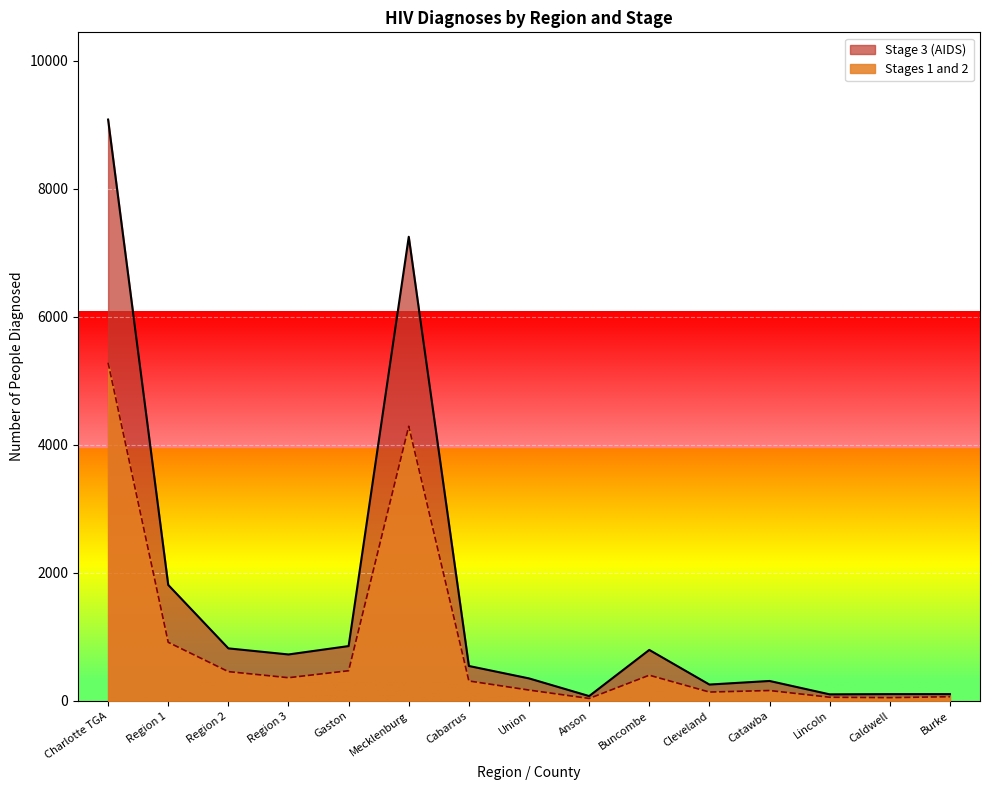

True or false: Stages 1 and 2 has more than 2 interior local peaks.

True